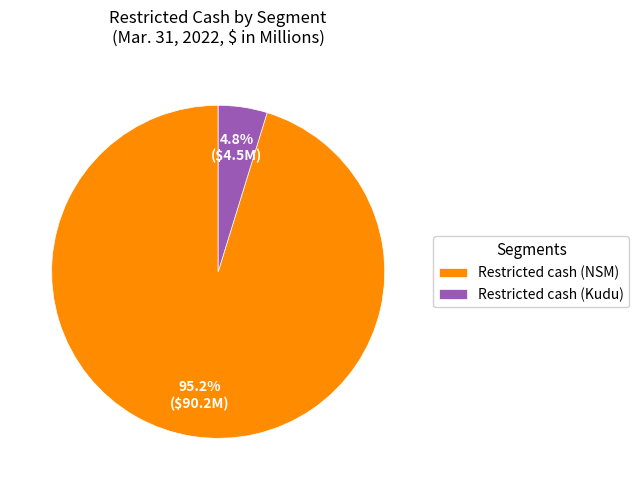

Does Restricted cash (NSM) account for over 50% of the chart?

Yes